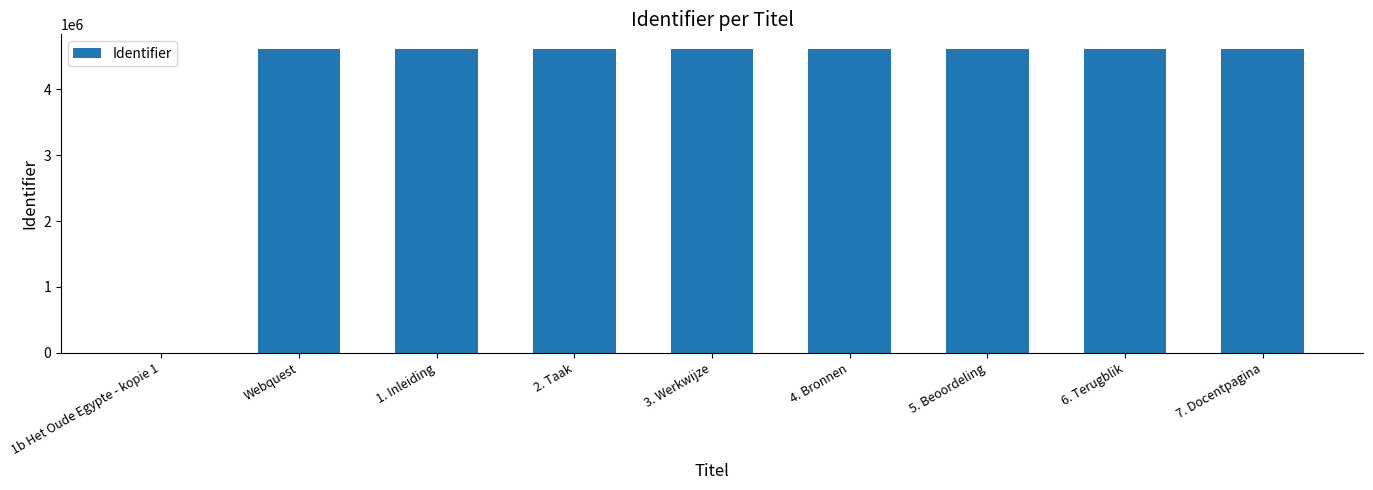

True or false: the data shows 4604620 at 1. Inleiding.

True